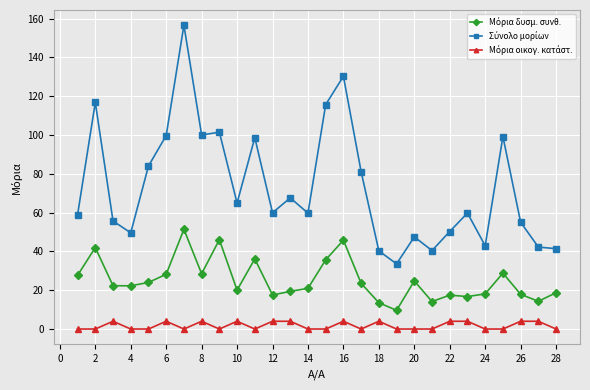

Does the chart have visible grid lines?

Yes